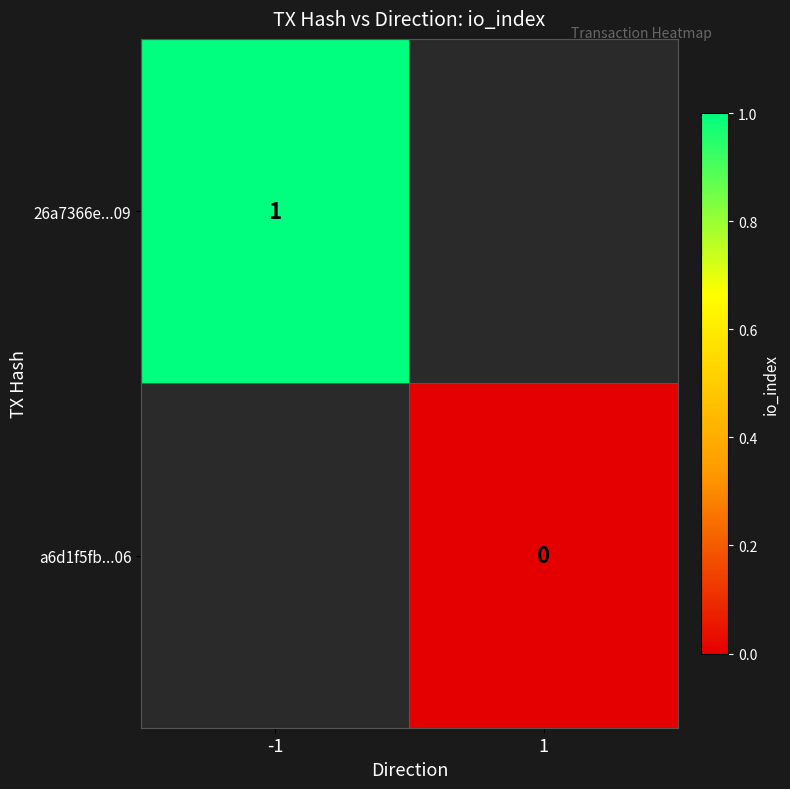

How many distinct data groups are displayed?

2